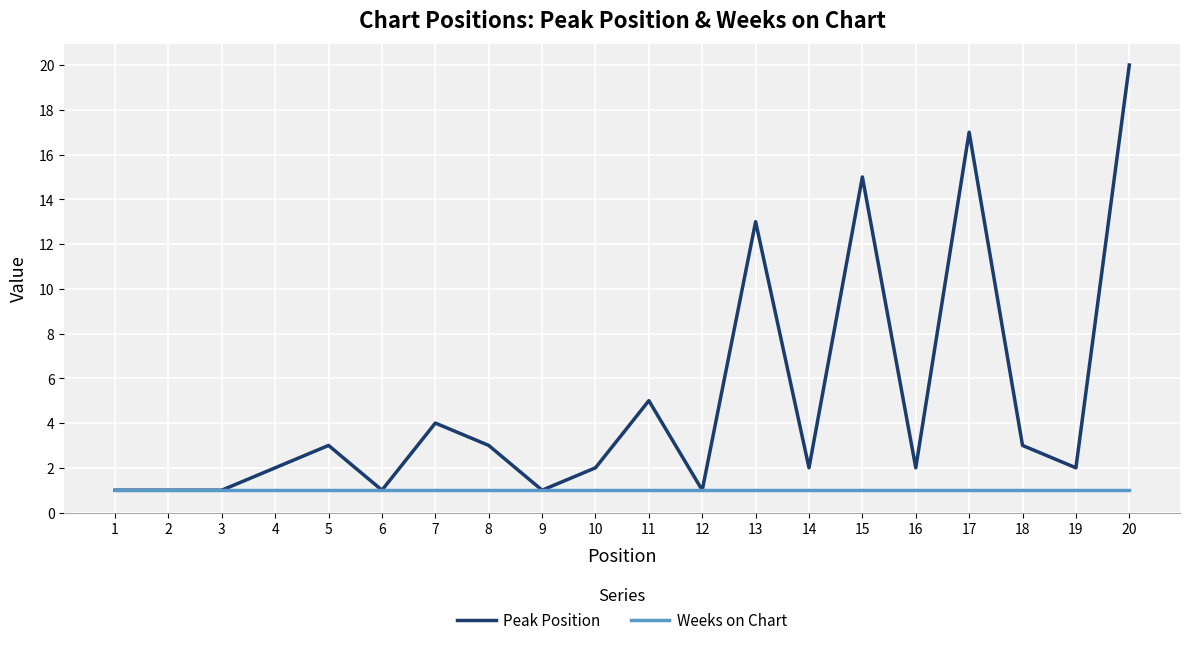

Is it true that Peak Position equals 1 at 11?

False